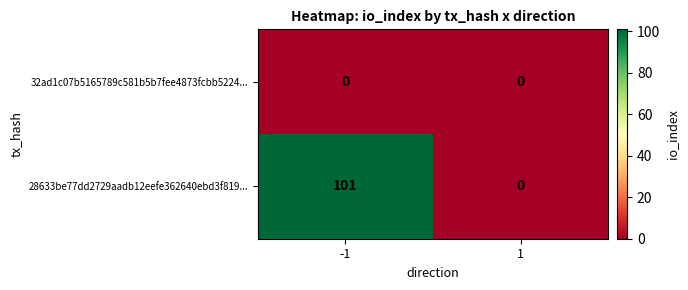

What is the total value across all series at -1?

101